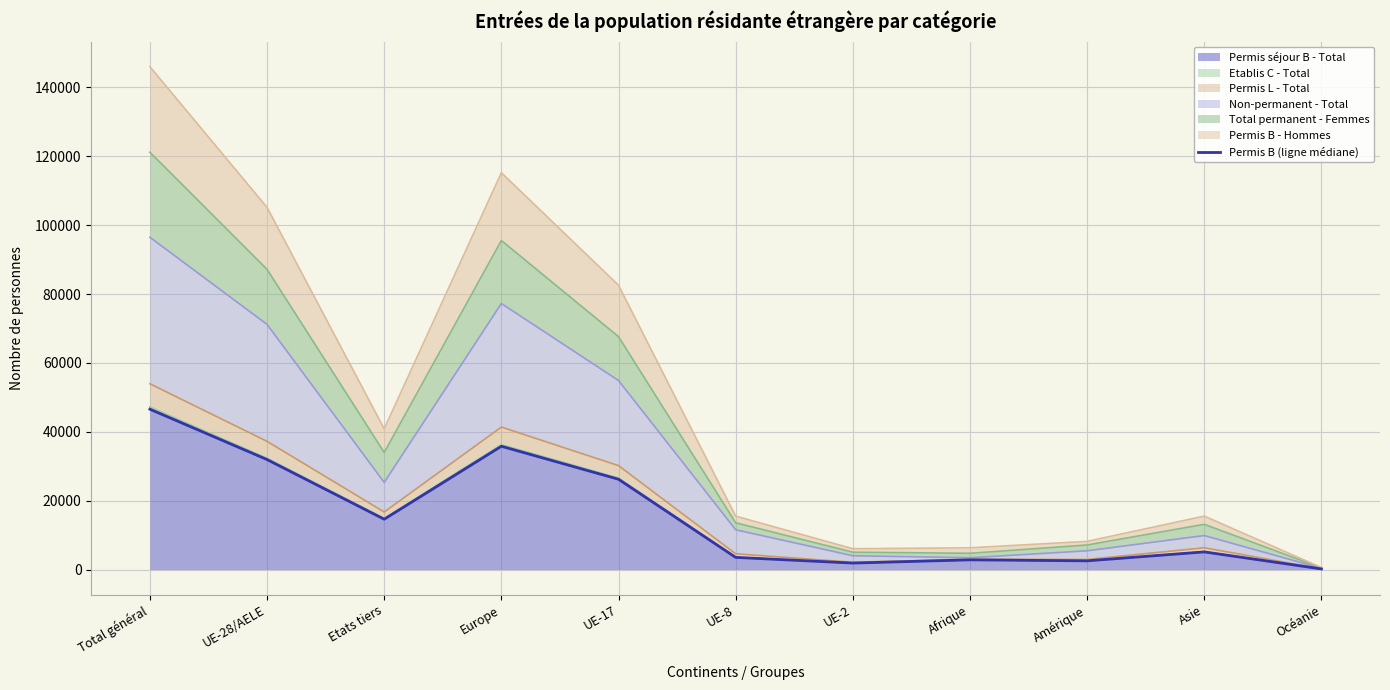

List the labels in order of value, largest first.

Total général, Europe, UE-28/AELE, UE-17, Etats tiers, Asie, UE-8, Afrique, Amérique, UE-2, Océanie